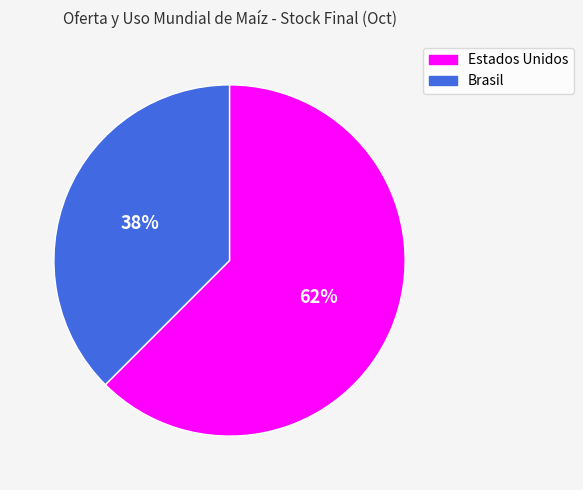

How many slices are in this pie chart?

2